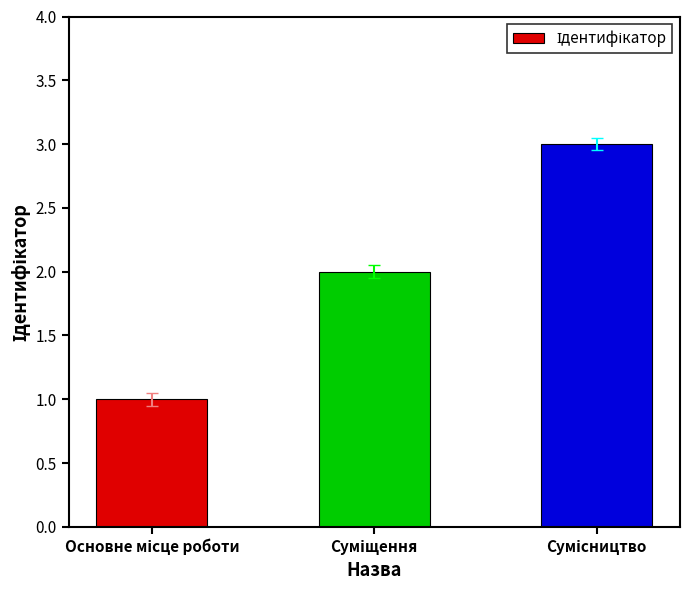

What is the maximum value shown in the chart?

3